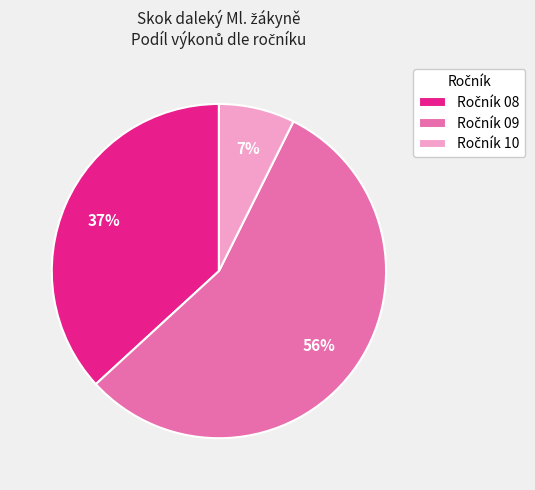

Is there any slice that represents more than half of the pie?

Yes